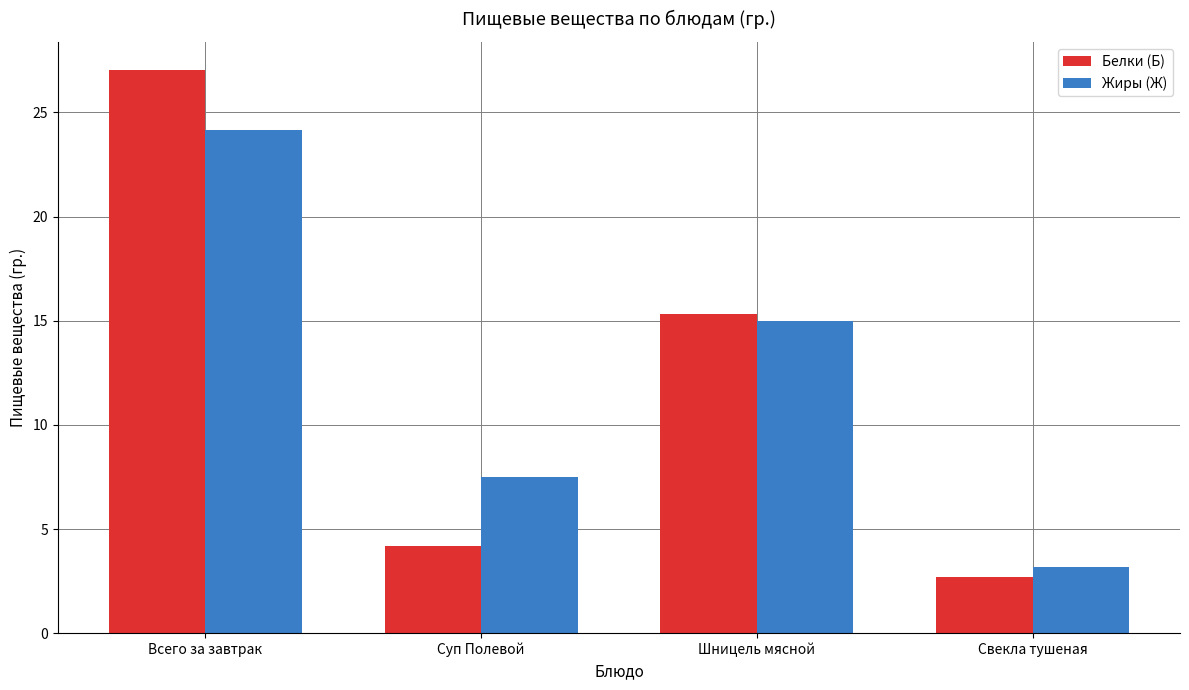

Rank the series by their maximum value, from highest to lowest.

Белки (Б), Жиры (Ж)